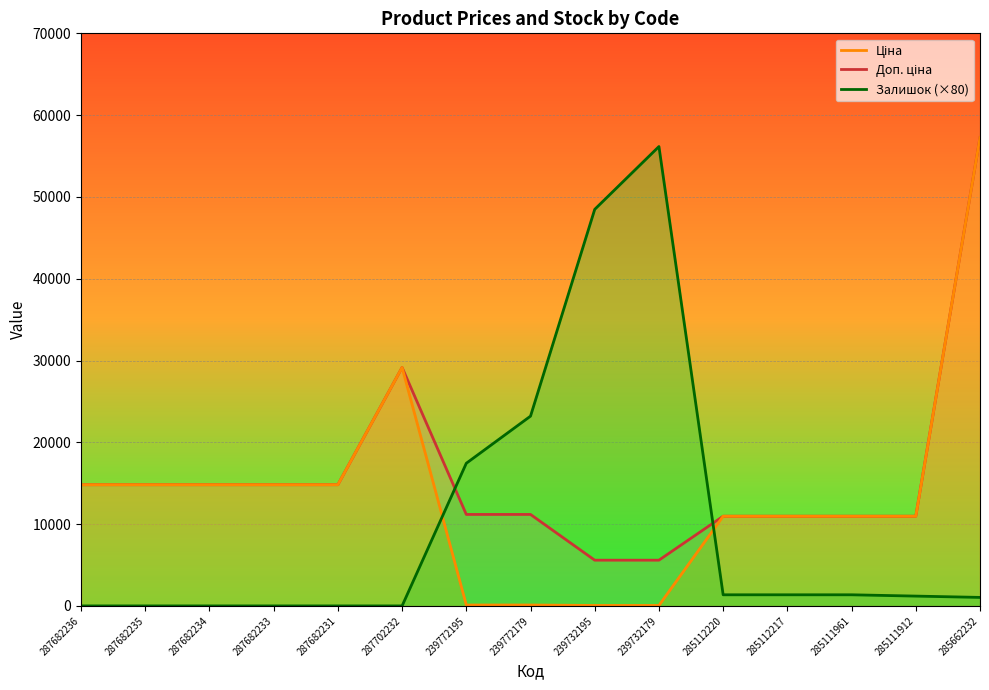

List the labels in order of Ціна line value, largest first.

285662232, 287702232, 287682236, 287682235, 287682234, 287682233, 287682231, 285112220, 285112217, 285111961, 285111912, 239772195, 239772179, 239732195, 239732179